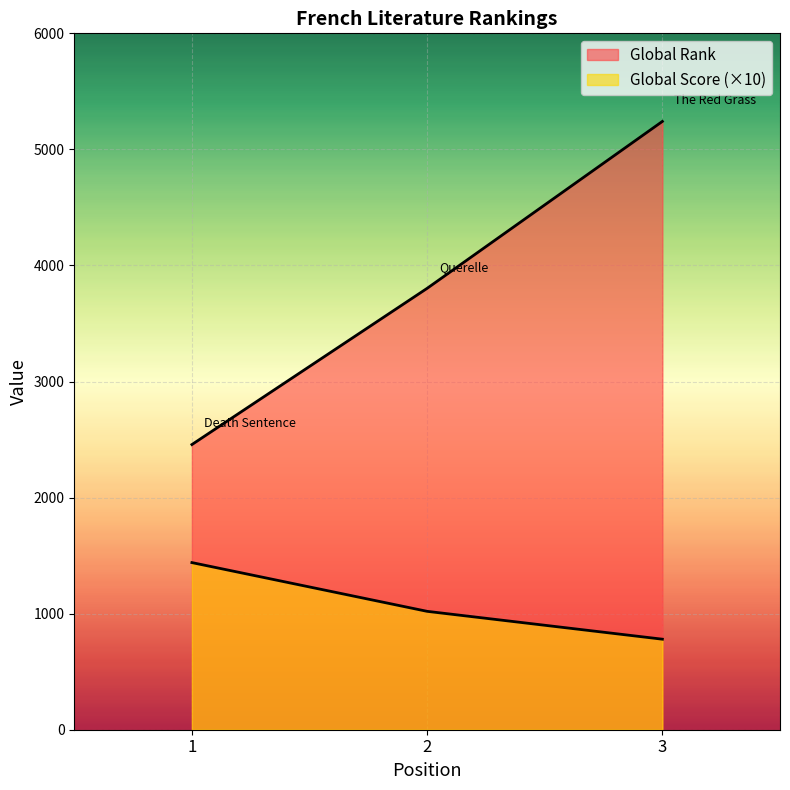

What is the sum of all Global Score values?

3240